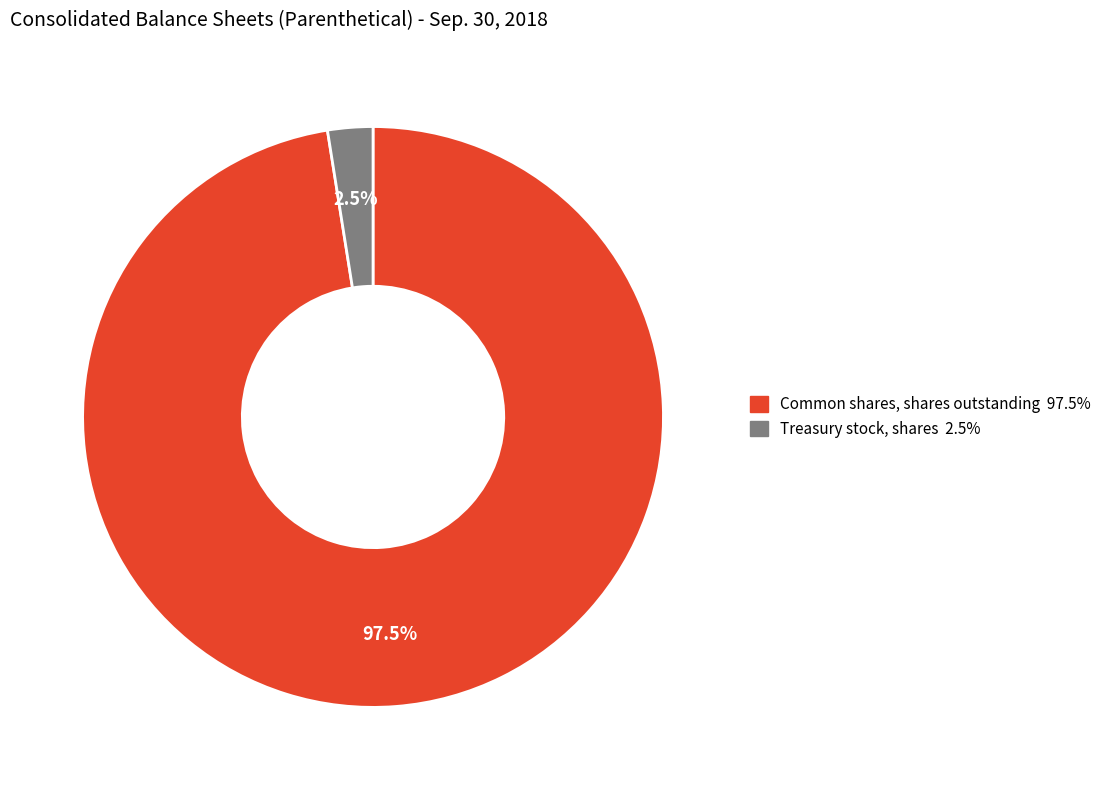

Which slice is the largest?

Common shares, shares outstanding